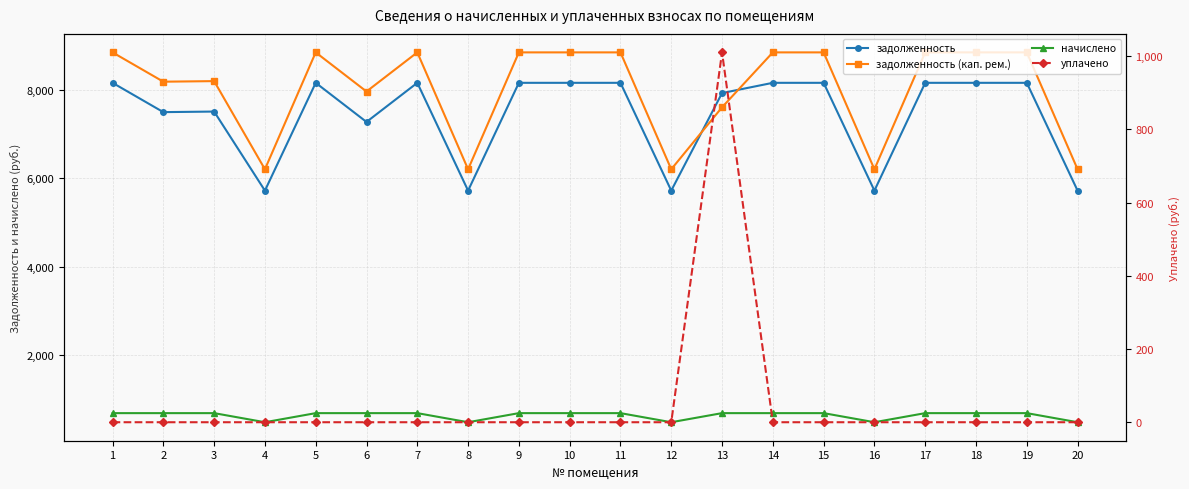

Which series has the largest total across all categories?

задолженность (кап. рем.)